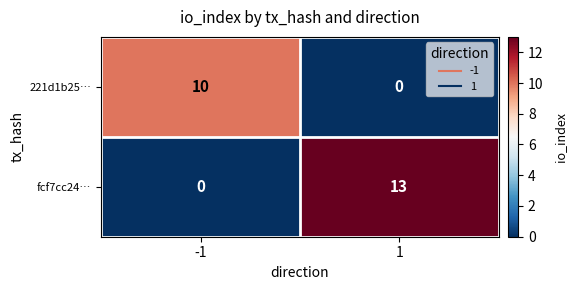

Reading left to right, transcribe all the data shown in this chart.

221d1b25…: -1=10	1=0
fcf7cc24…: -1=0	1=13